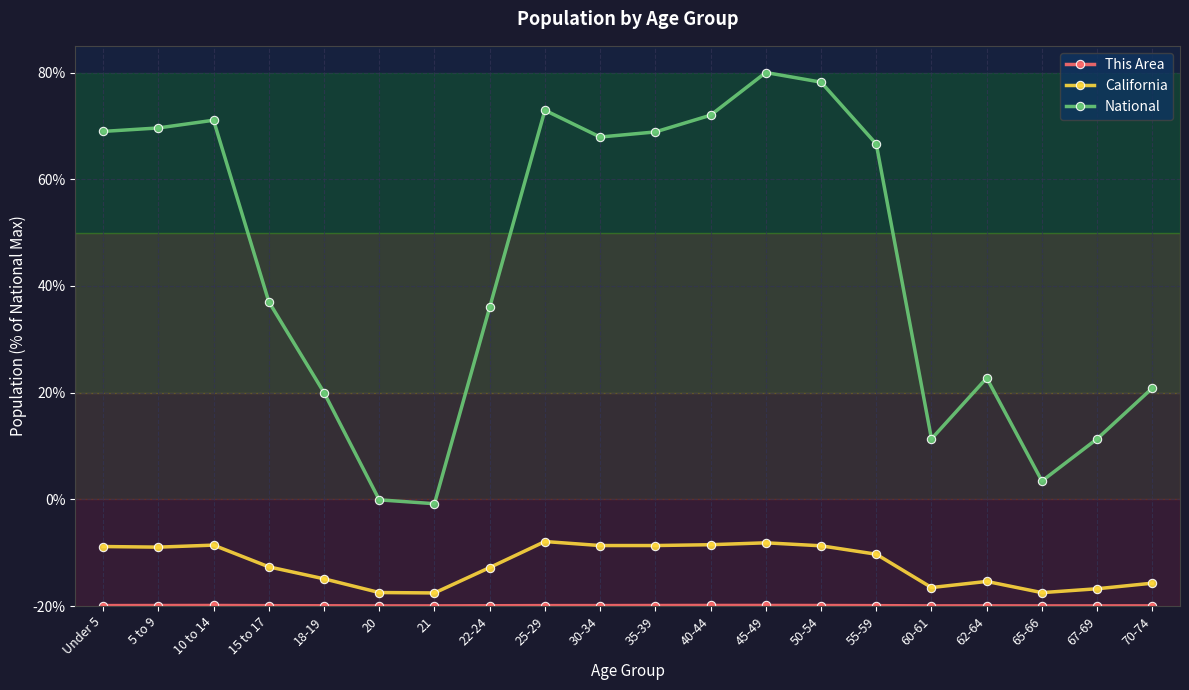

What is the average value of the This Area series?

0.1